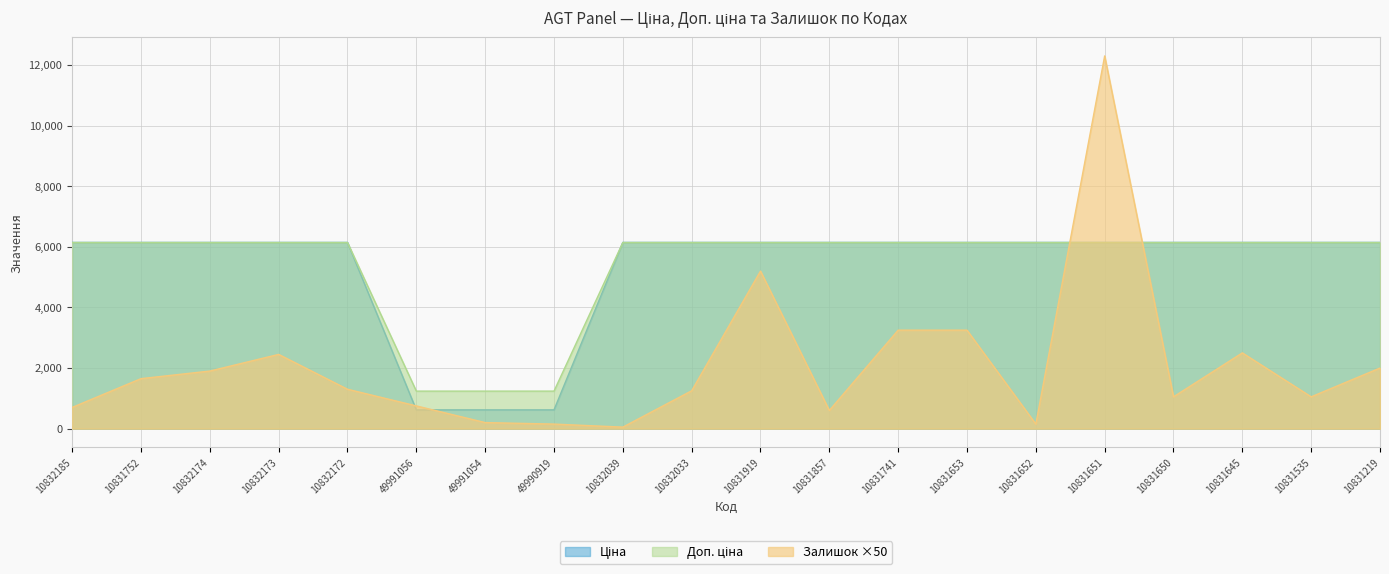

After their last crossing, which series has the higher values: Залишок or Доп. ціна?

Доп. ціна